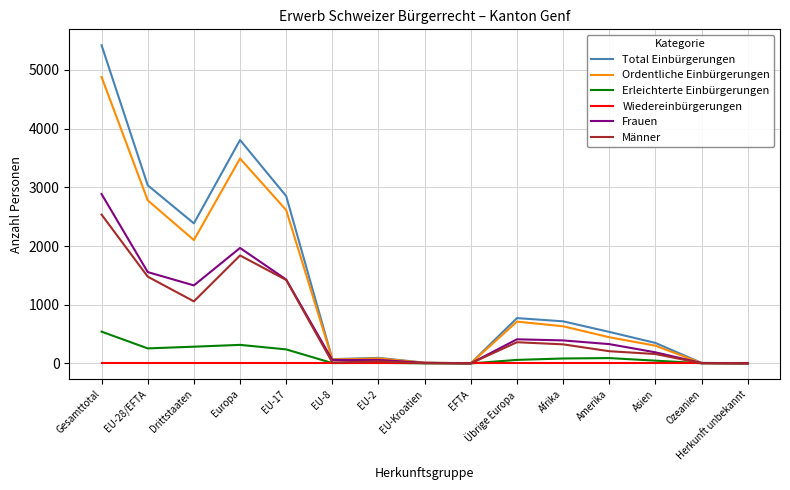

What value does the Frauen series have at Gesamttotal, to the nearest 100?

2900